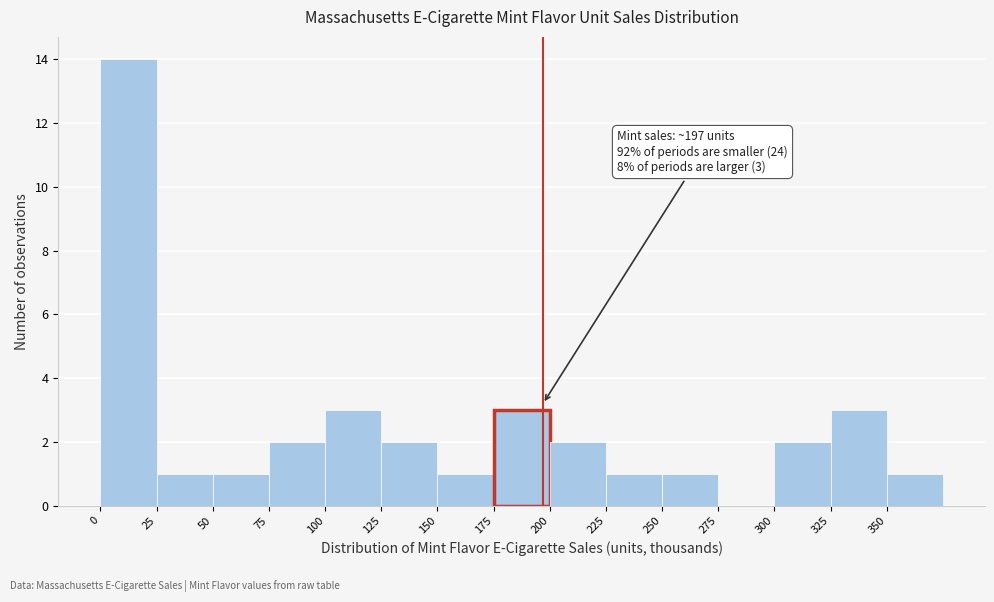

Over which range of the x-axis is the bar tallest?

0 to 25